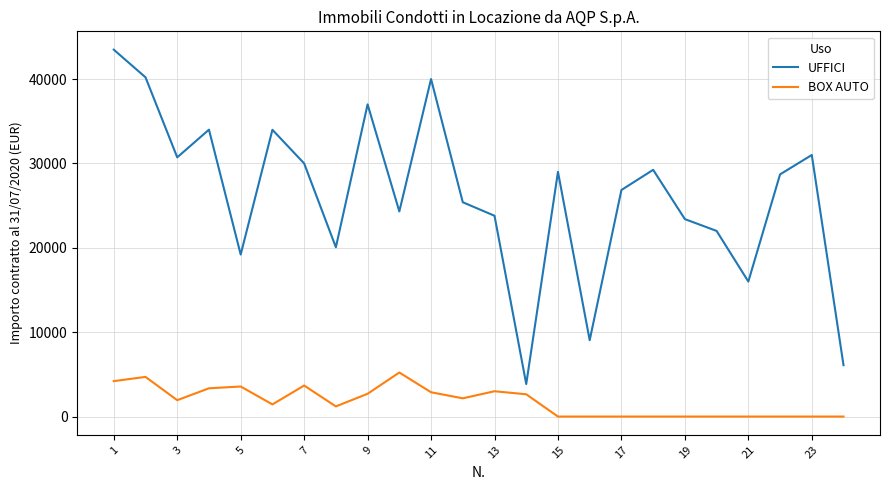

True or false: BOX AUTO and UFFICI intersect in this chart.

False